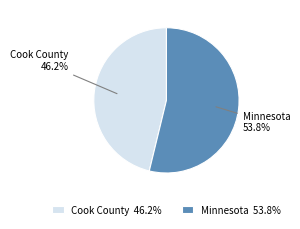

Does Minnesota represent more than half of the total?

Yes